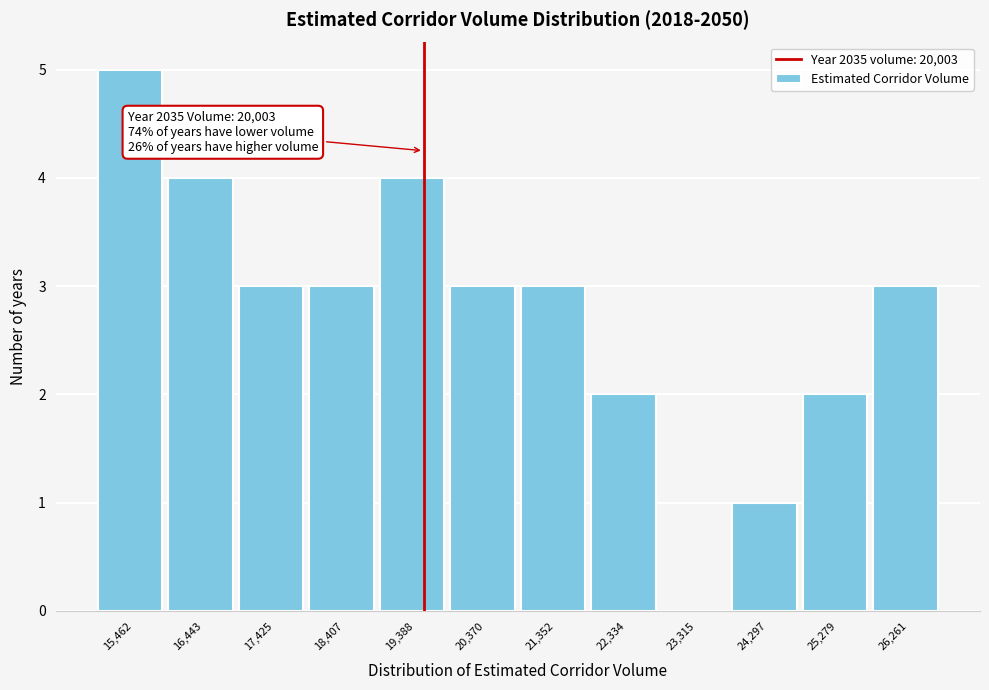

Reading right to left, list all the values displayed in this chart.

26,261=3	25,279=2	24,297=1	23,315=0	22,334=2	21,352=3	20,370=3	19,388=4	18,407=3	17,425=3	16,443=4	15,462=5